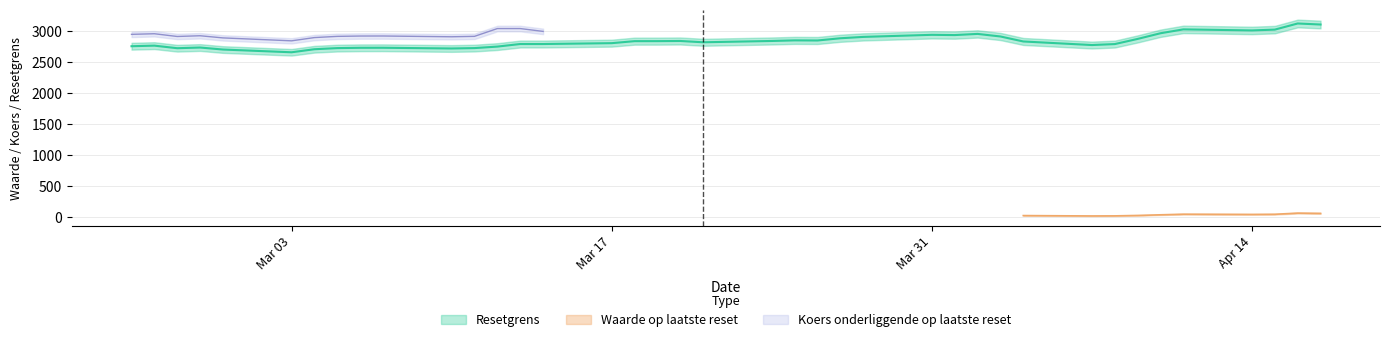

At which category is the sum across all series the highest?

2025-04-16